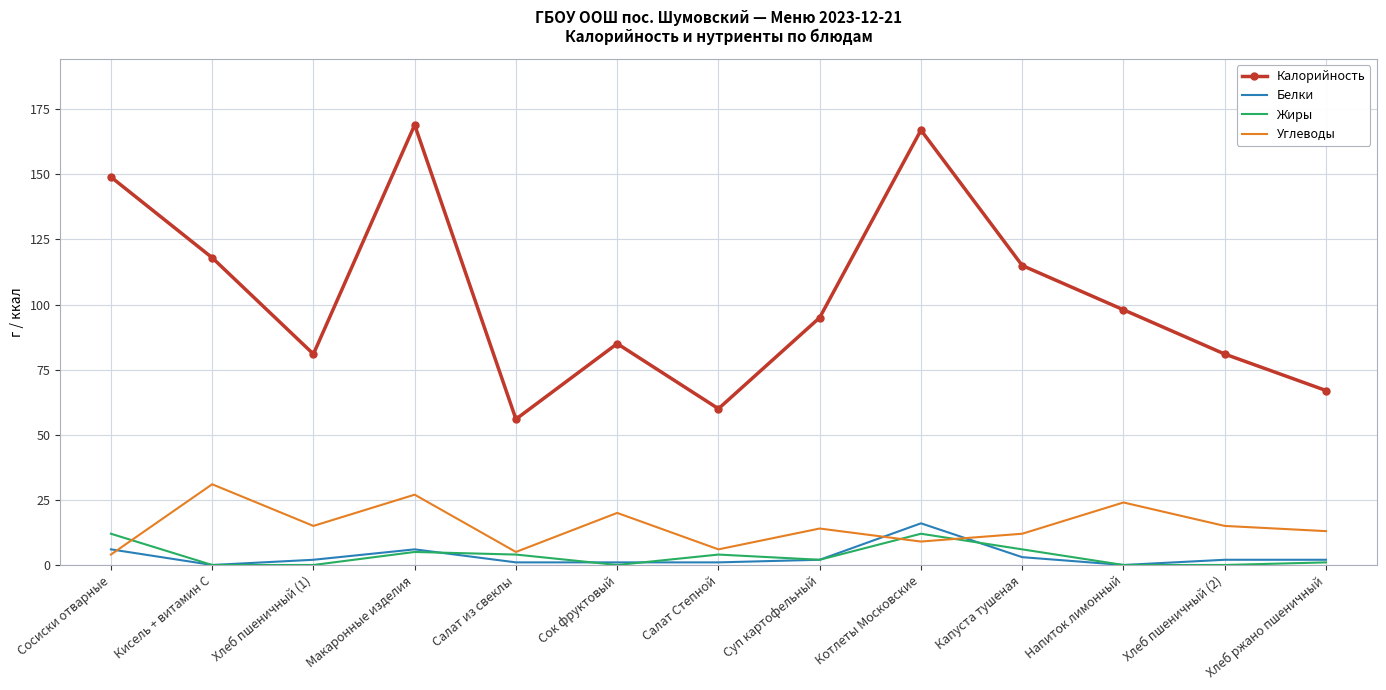

True or false: Углеводы has more than 1 interior local peaks.

True